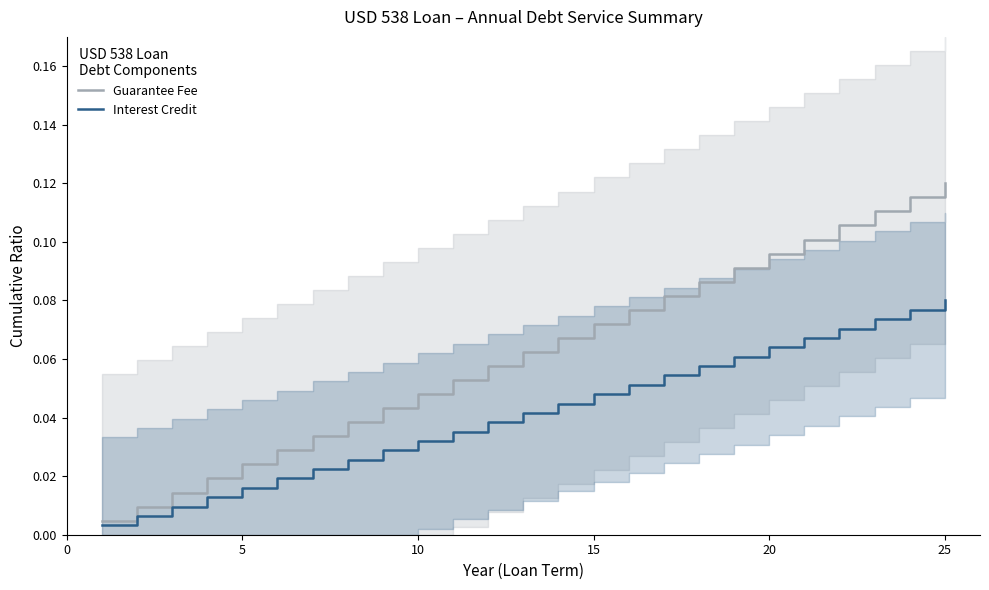

At 10, list the series in order from largest to smallest.

Guarantee Fee, Interest Credit